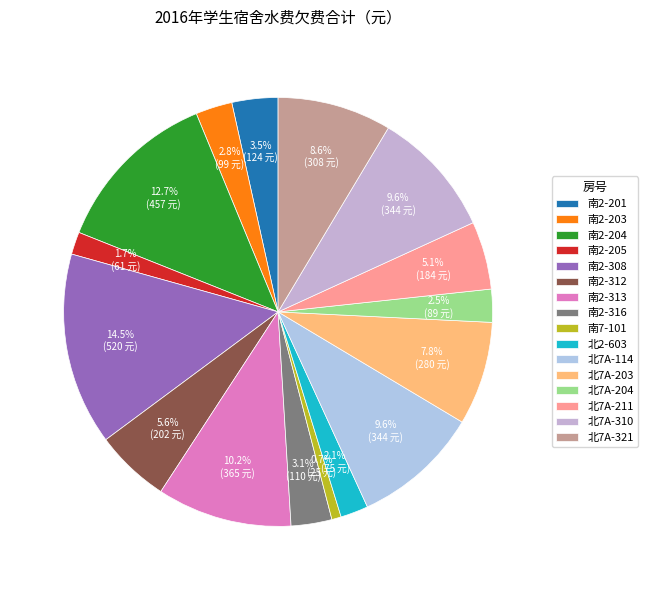

To the nearest percent, what is the combined percentage of 北7A-204 and 北7A-203?

10%